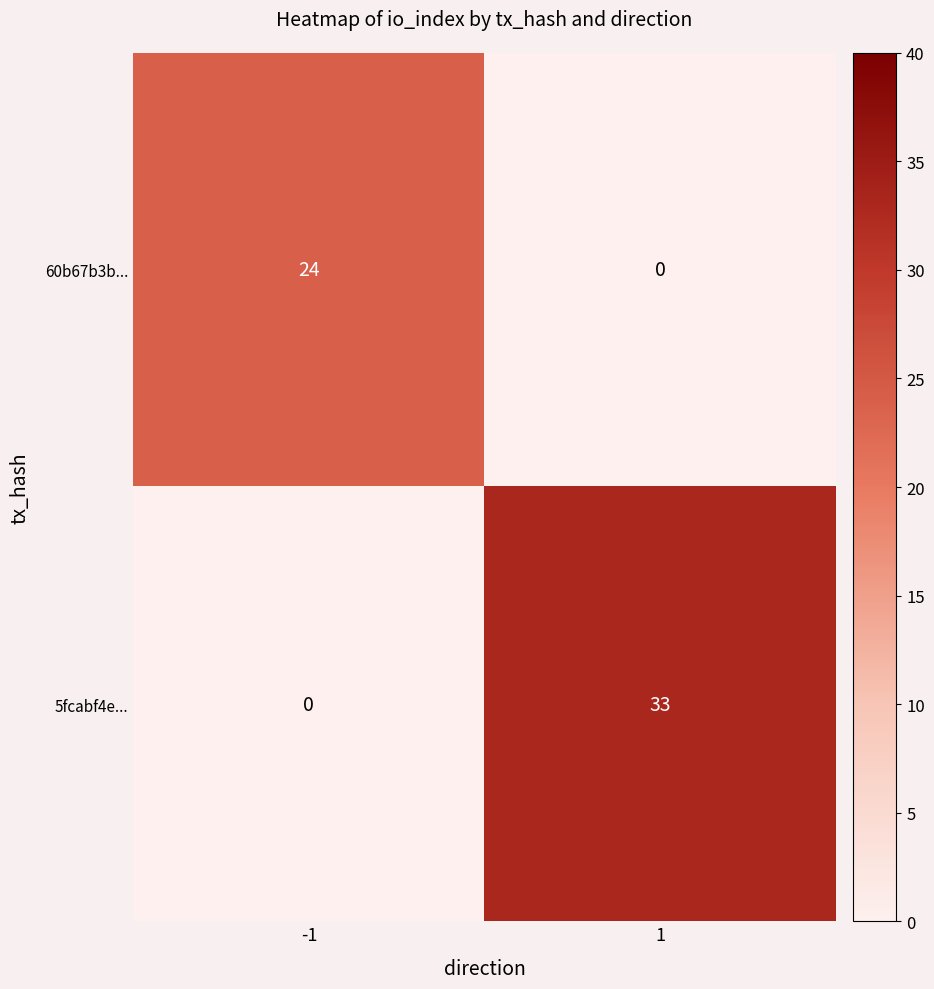

What is the sum of all 5fcabf4e... values?

33